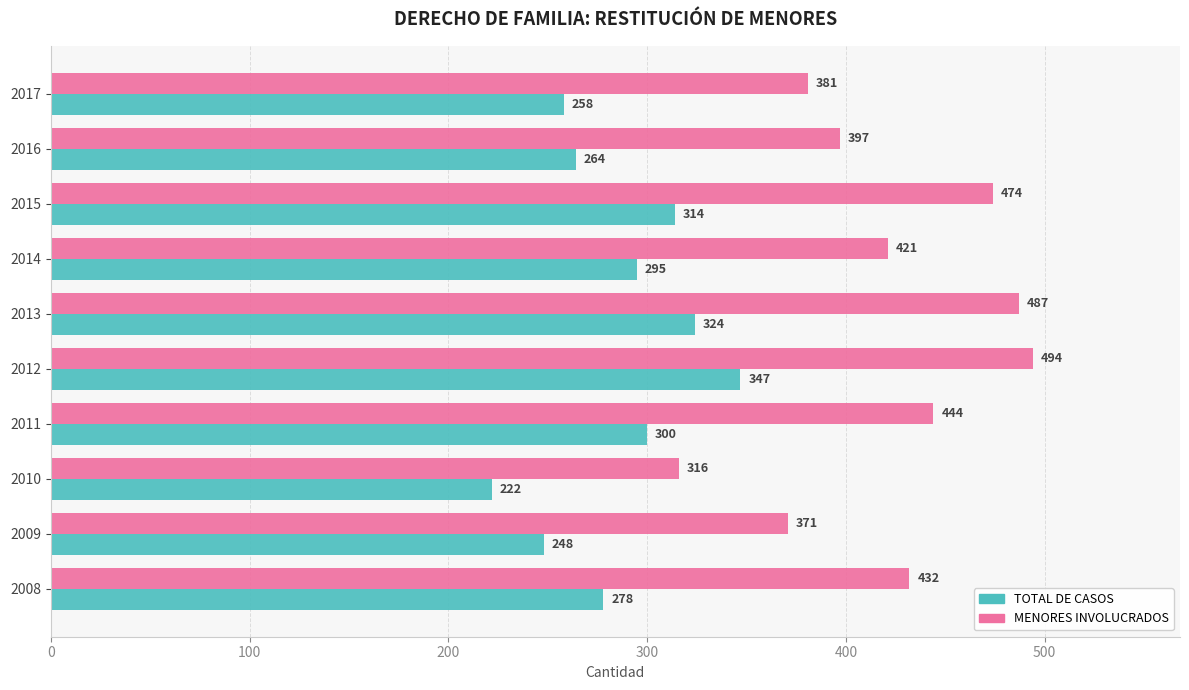

Is it true that TOTAL DE CASOS equals 264 at 2016?

True